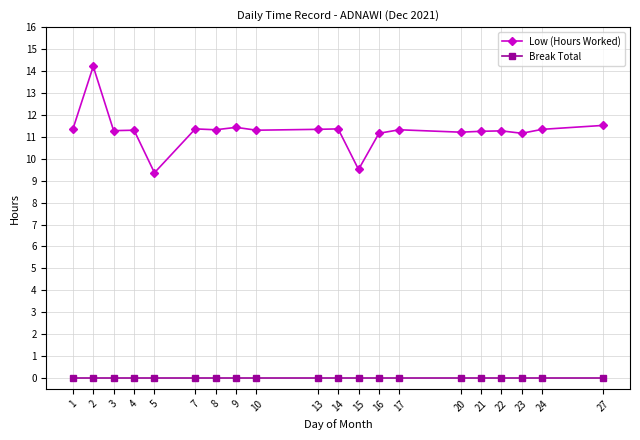

List the series in order of their peak value, lowest first.

Break Total, Low (Hours Worked)